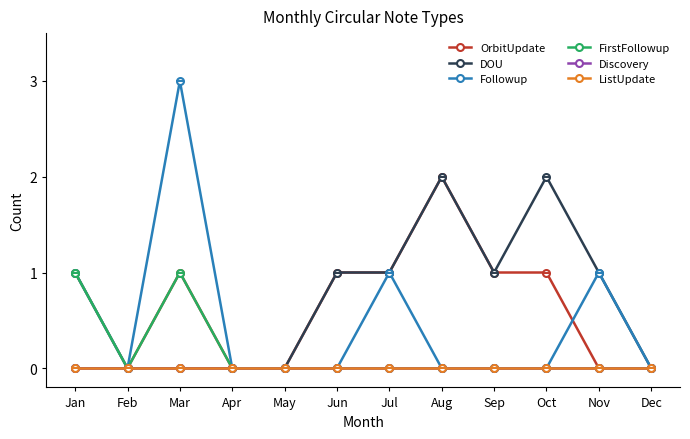

At which category does the chart reach its peak across all series?

Mar